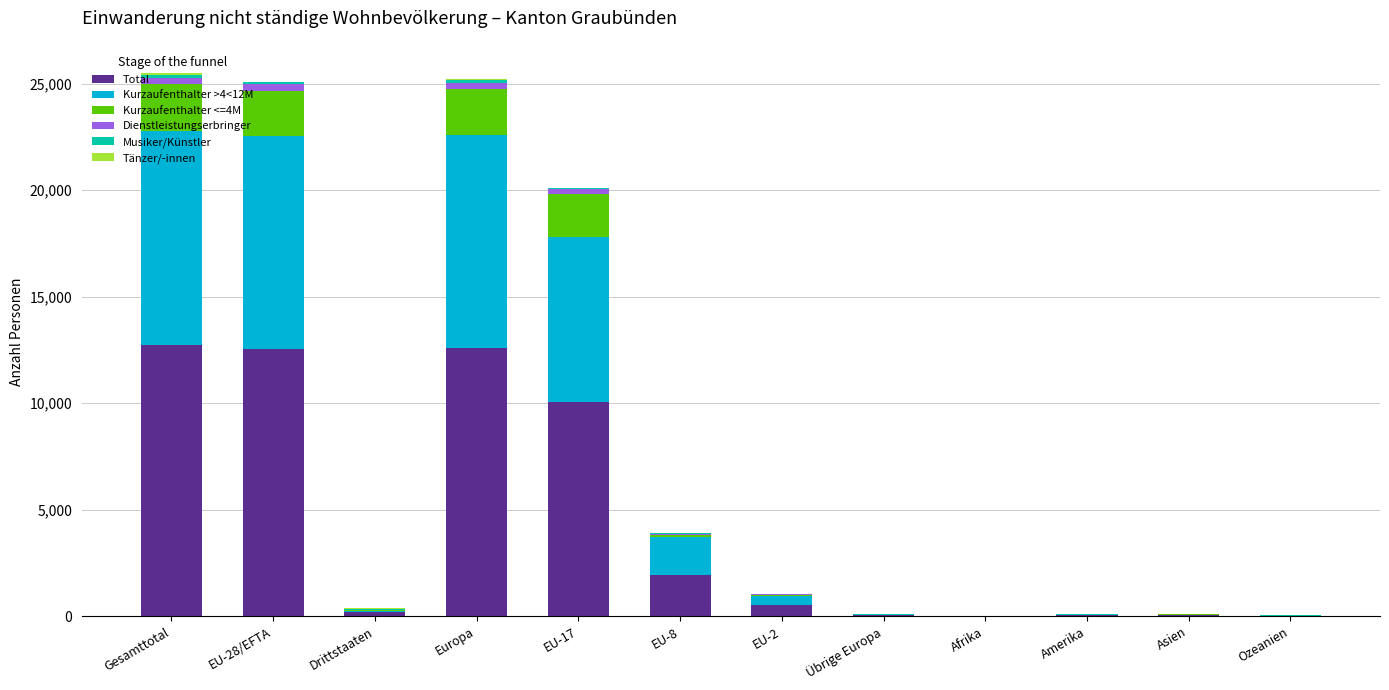

What is the highest value of the Total series?

12741